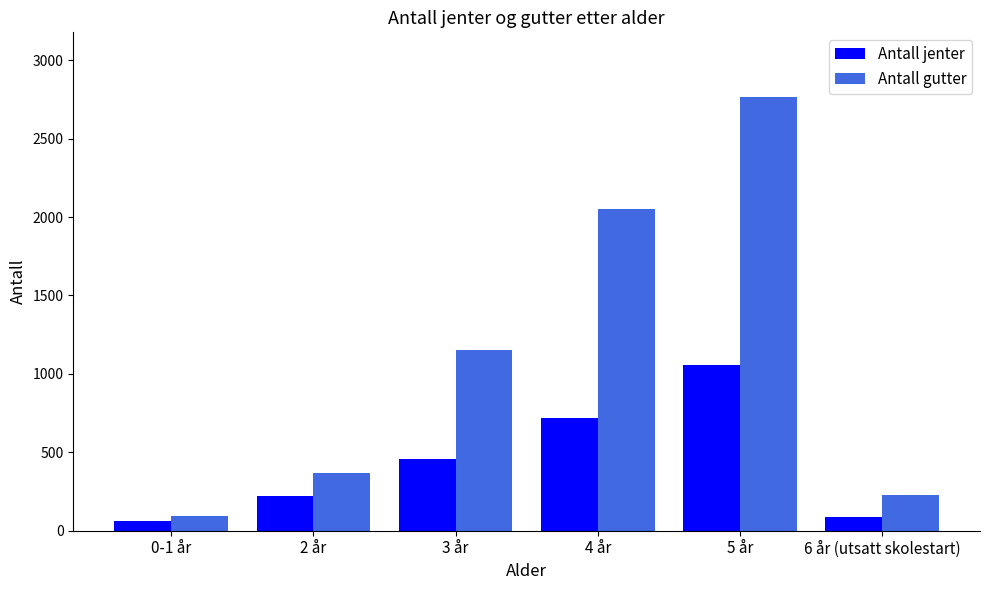

What is the label of the 2nd bar from the left?

2 år